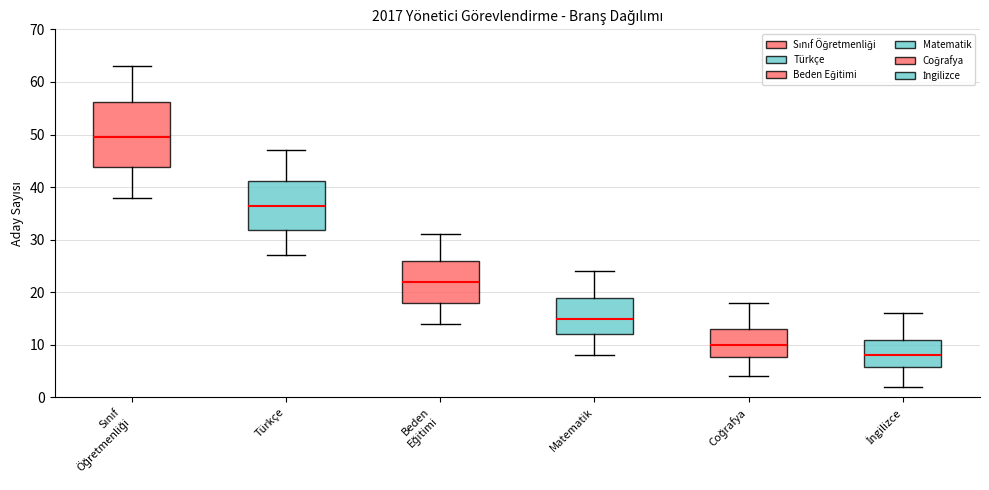

Where does the upper whisker of the box for Beden Eğitimi end on the y-axis? The values are not printed on the chart, so give them approximately, as read against the axis.

31